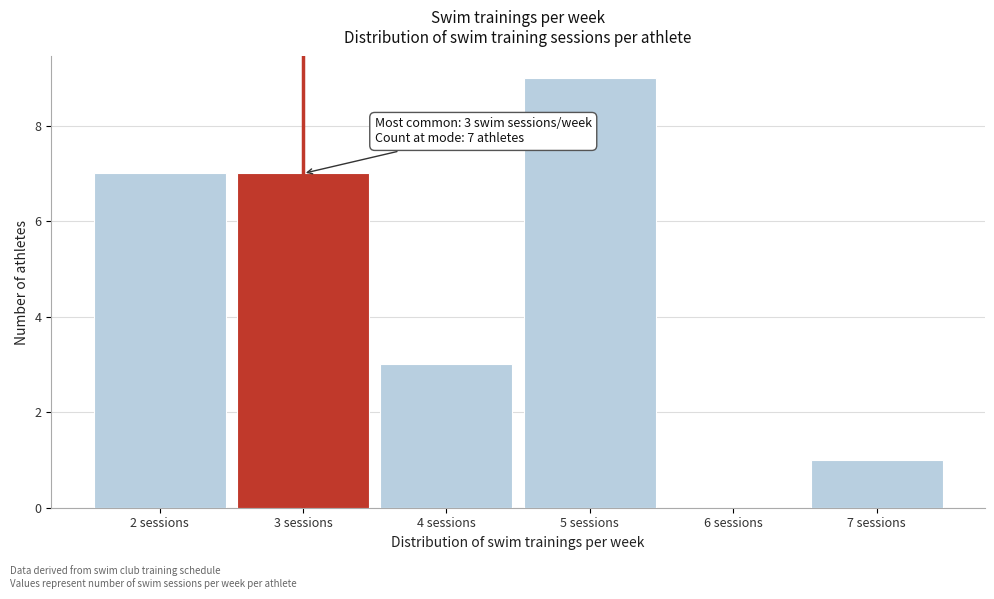

Over which range of the x-axis is the bar tallest?

4.5 to 5.5